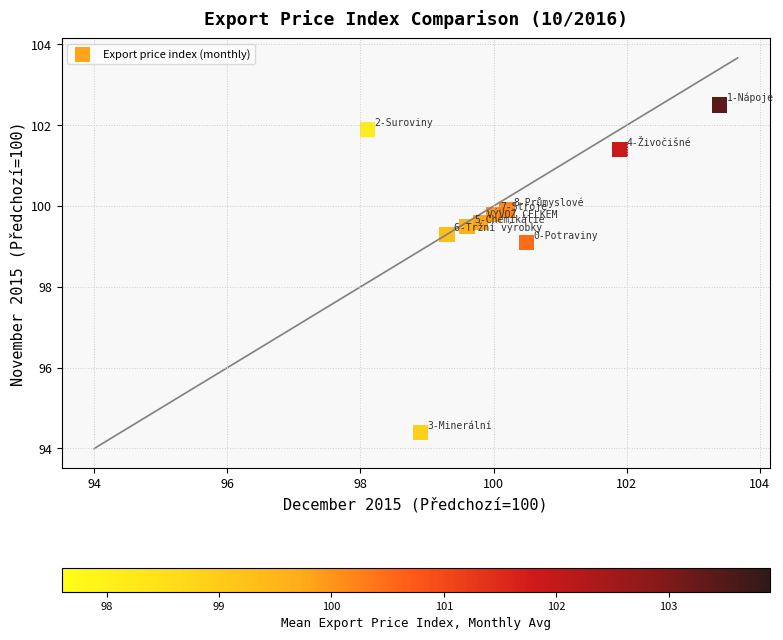

What Y value in the scatter plot is closest to 98?

99.1